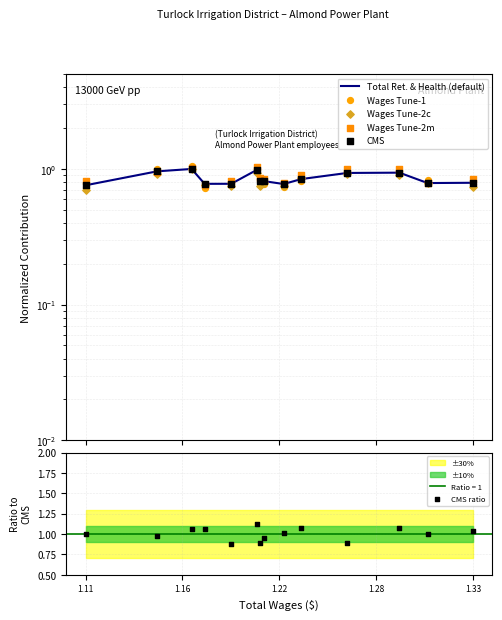

Which series has the widest spread of Y values?

Wages Tune-1